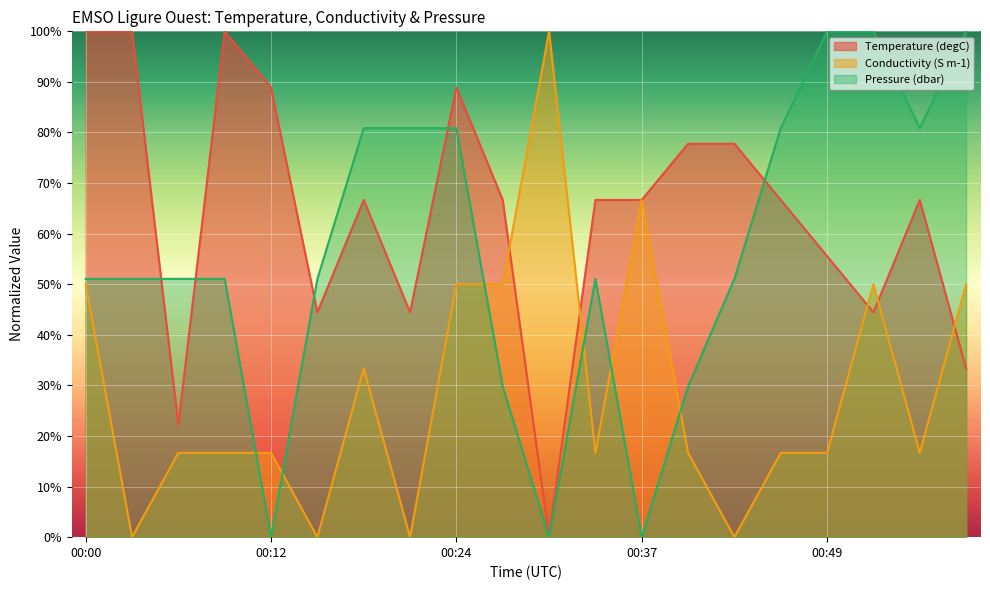

What is the difference between the maximum and minimum values in the Temperature (degC) series?

100.0